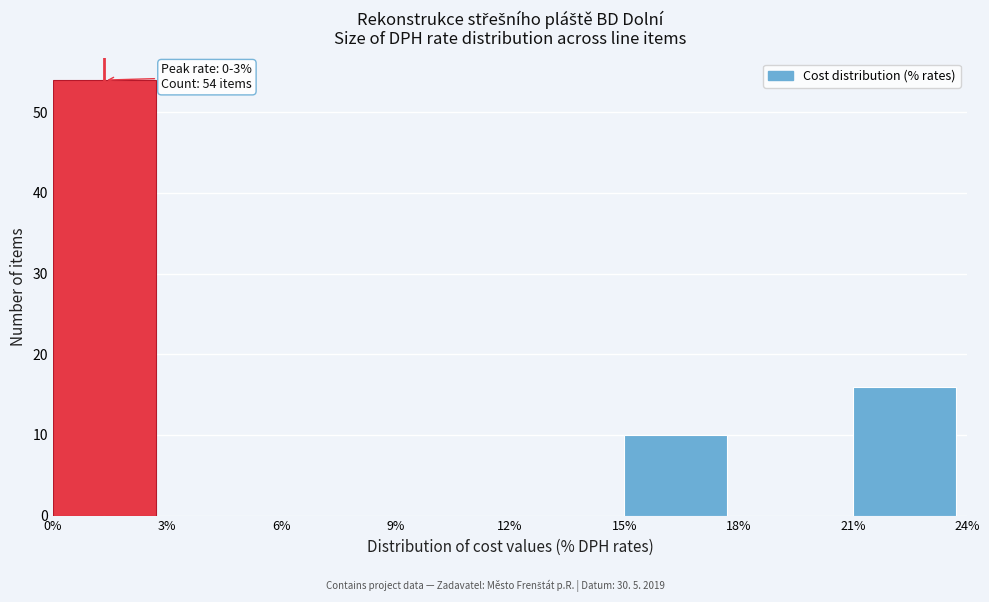

Over which range of the x-axis is the bar tallest?

0% to 3%